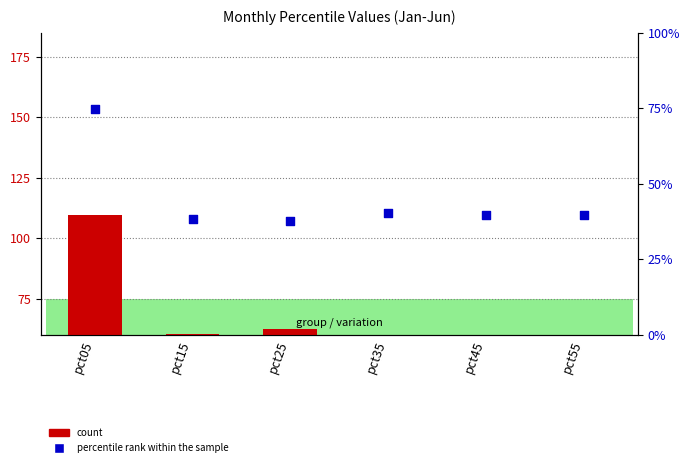

Which series contains the highest Y value?

count